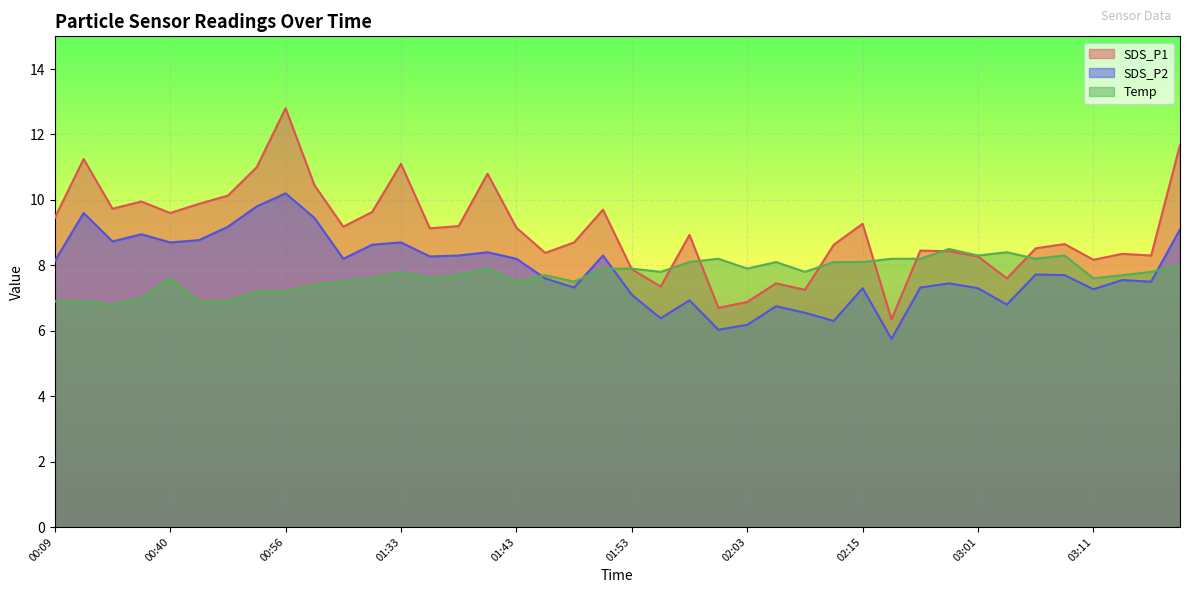

What is the total value across all series at 01:53?

22.9